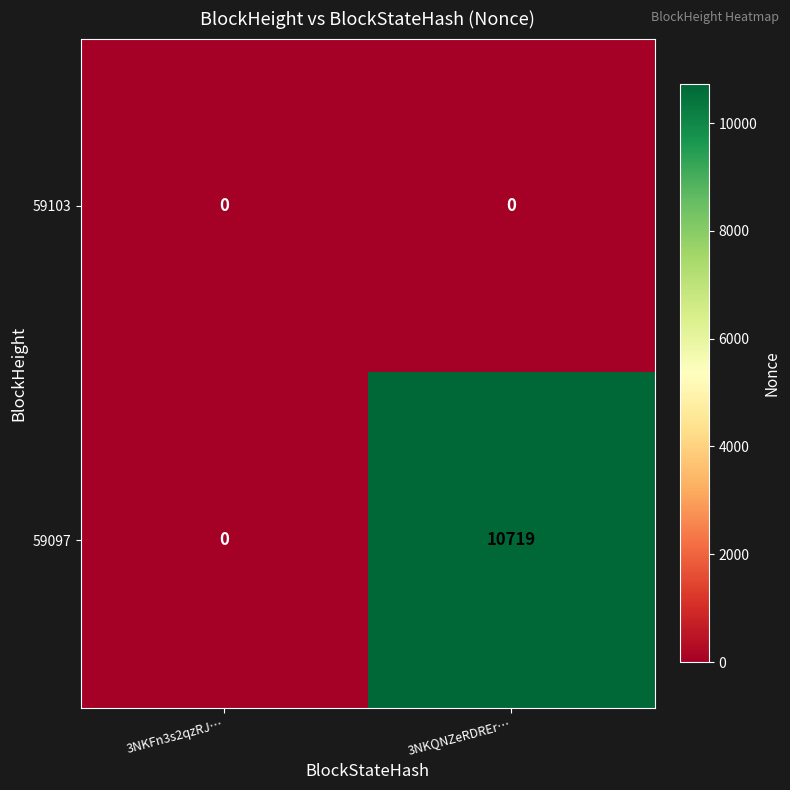

At how many categories does at least one series exceed 4538?

1